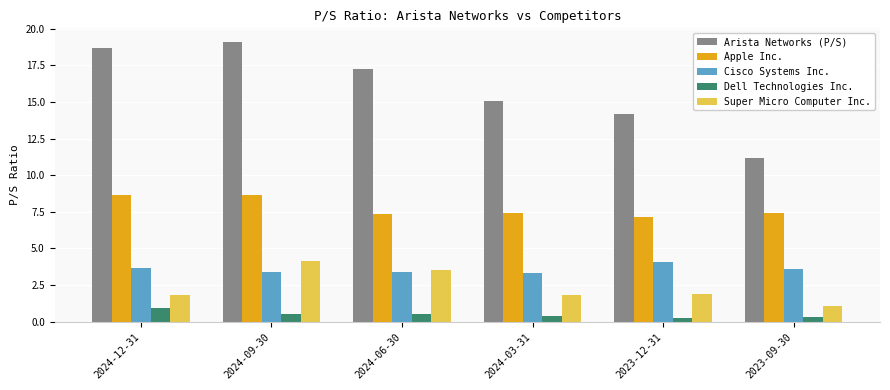

What is the label of the 3rd bar from the right?

2024-03-31